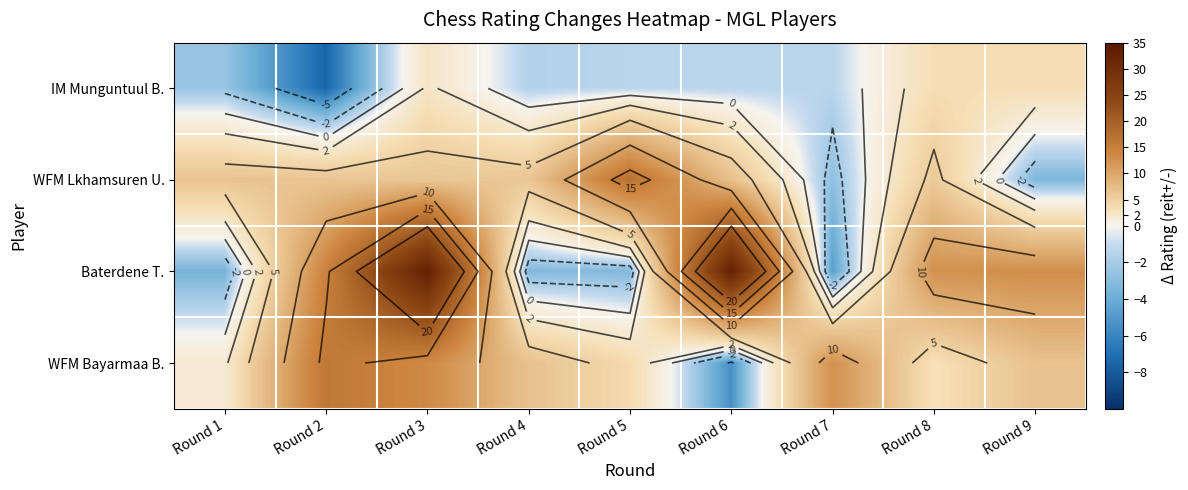

What is the smallest value displayed?

-7.5